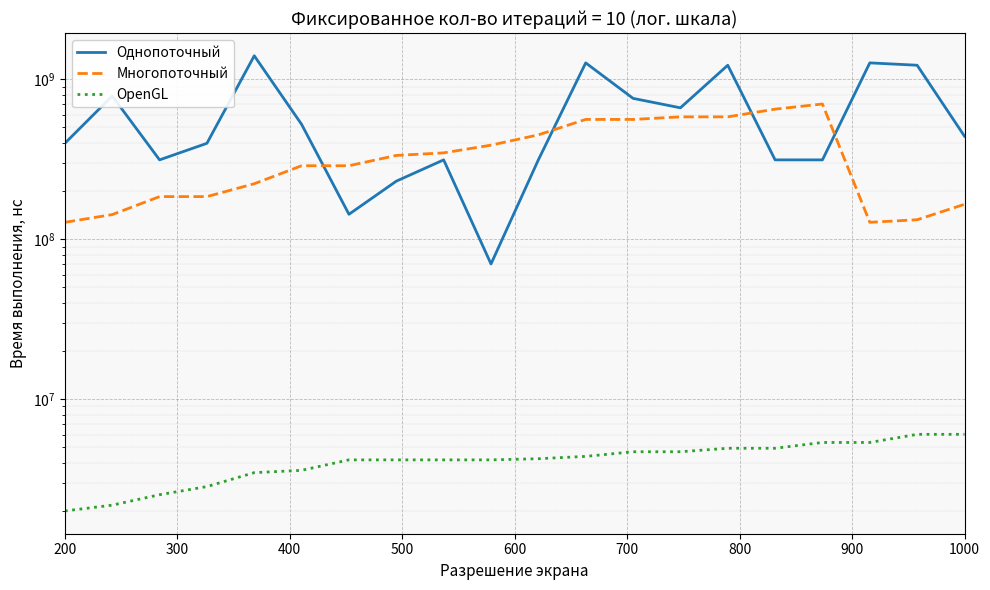

What is the label of the 7th point from the left?

800